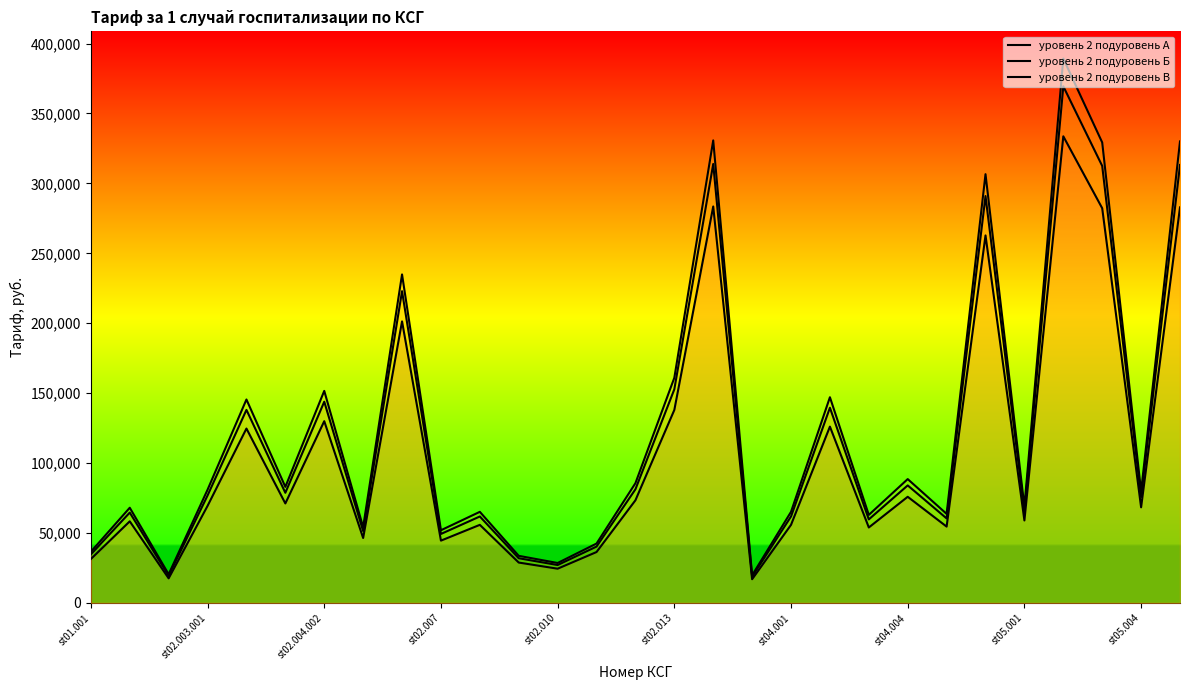

What position from the left is st02.004.002?

3